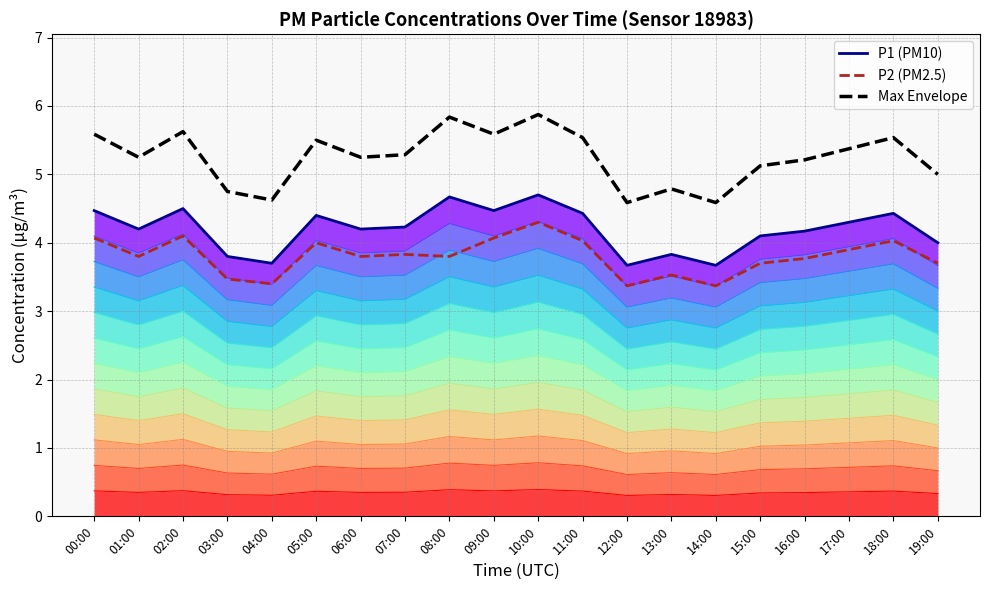

What is the label of the 8th point from the left?

07:00